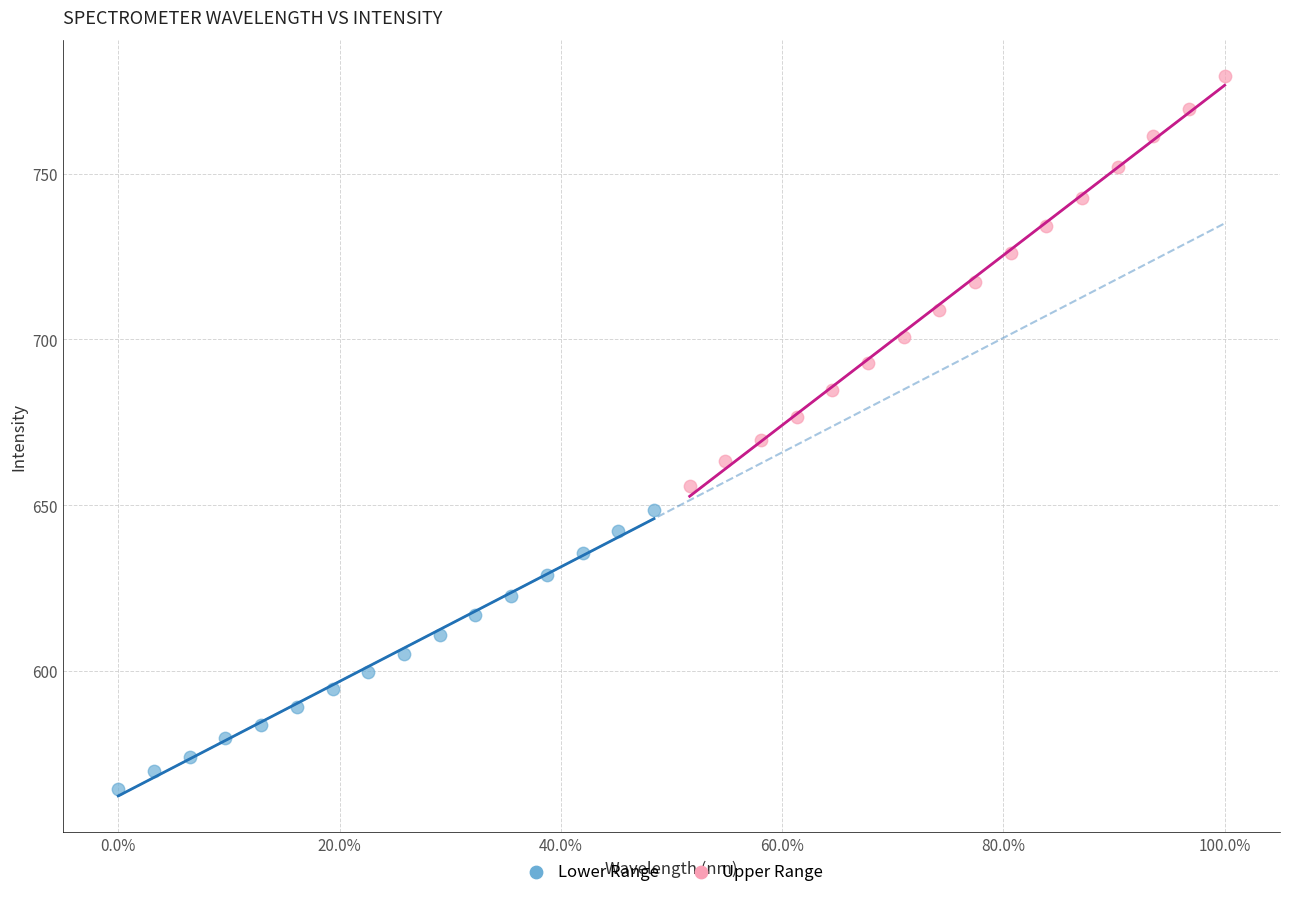

Which series has the largest Y range (max minus min)?

Upper Range